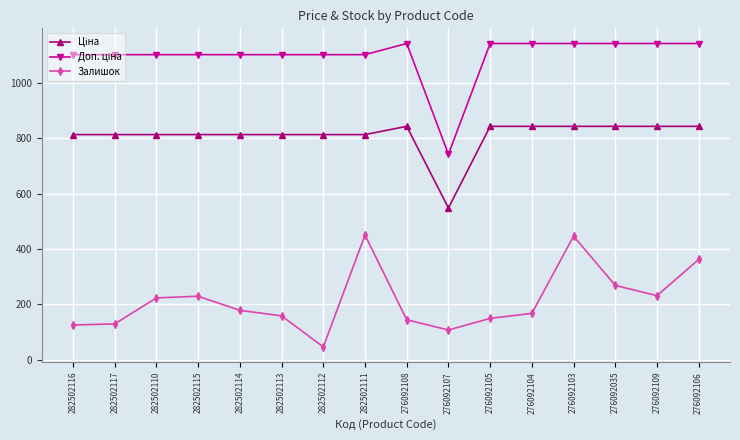

How many data points in Залишок are less than 178?

8